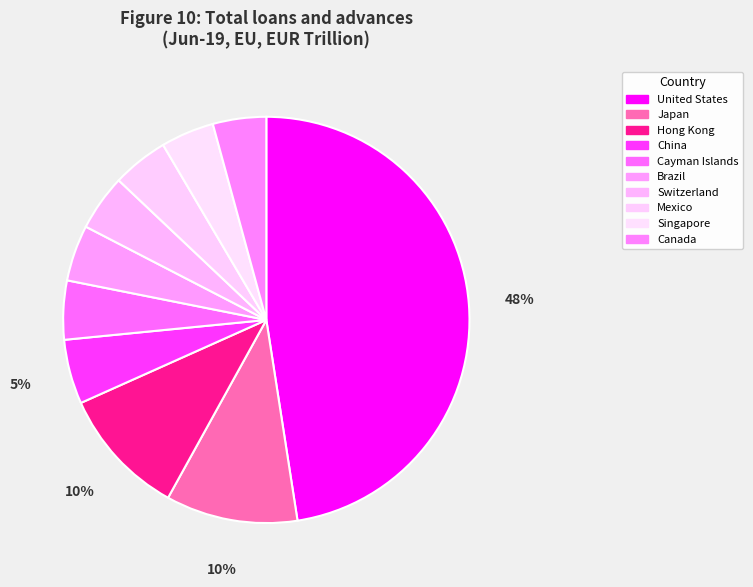

Approximately how many times larger is the value at Cayman Islands compared to United States?

0.1